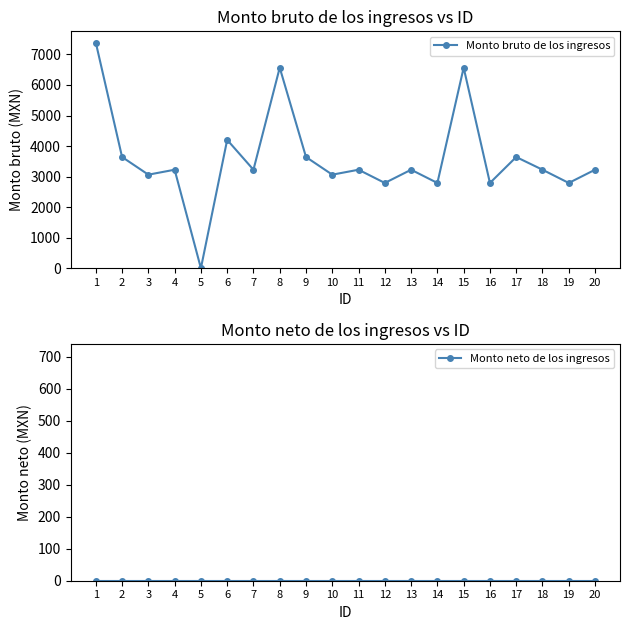

List the labels in order of Monto neto de los ingresos value, smallest first.

1, 2, 3, 4, 5, 6, 7, 8, 9, 10, 11, 12, 13, 14, 15, 16, 17, 18, 19, 20